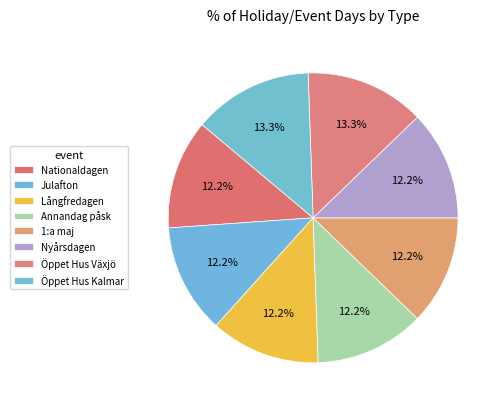

Does any single category account for the majority?

No